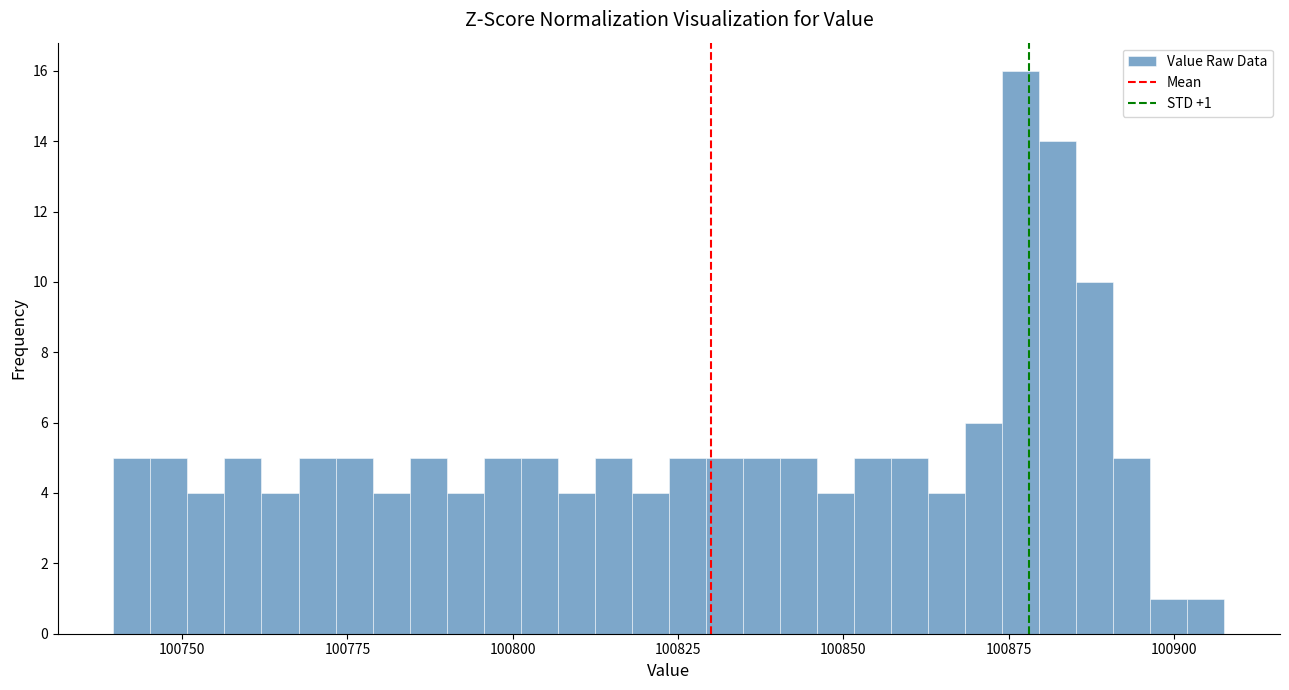

Around what value on the x-axis is the tallest bar? Give the approximate position of its centre, as read against the axis.

100875